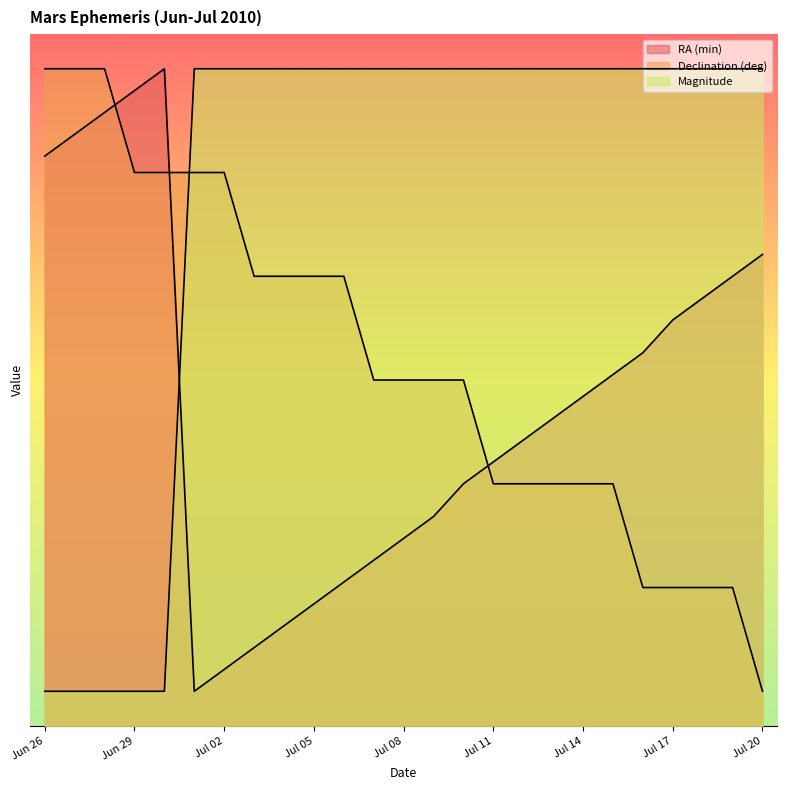

What is the difference between the RA (min) values at Jul 20 and Jul 18?

0.6